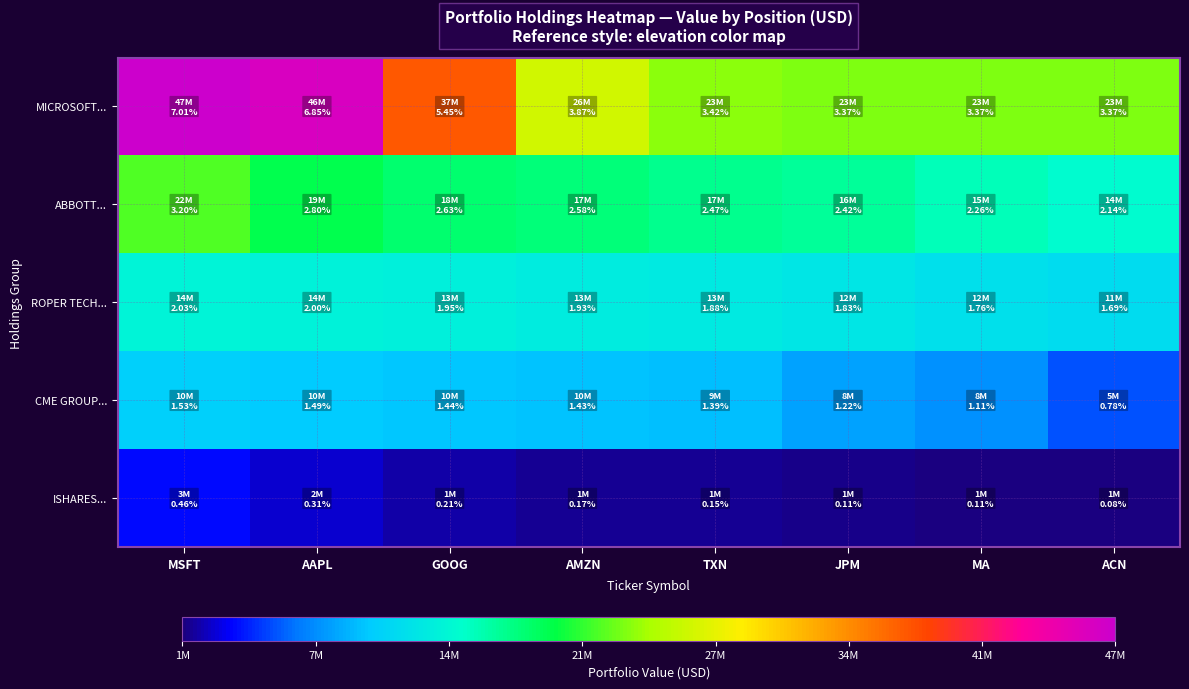

Reading left to right, list all the values displayed in this chart.

MICROSOFT...: MSFT=47428000	AAPL=46326000	GOOG=36875000	AMZN=26151000	TXN=23086000	JPM=22788000	MA=22767000	ACN=22747000
ABBOTT...: MSFT=21613000	AAPL=18907000	GOOG=17796000	AMZN=17437000	TXN=16682000	JPM=16340000	MA=15285000	ACN=14443000
ROPER TECH...: MSFT=13695000	AAPL=13508000	GOOG=13208000	AMZN=13014000	TXN=12711000	JPM=12396000	MA=11913000	ACN=11400000
CME GROUP...: MSFT=10365000	AAPL=10079000	GOOG=9729000	AMZN=9680000	TXN=9402000	JPM=8235000	MA=7519000	ACN=5238000
ISHARES...: MSFT=3136000	AAPL=2108000	GOOG=1401000	AMZN=1113000	TXN=1024000	JPM=772000	MA=736000	ACN=569000